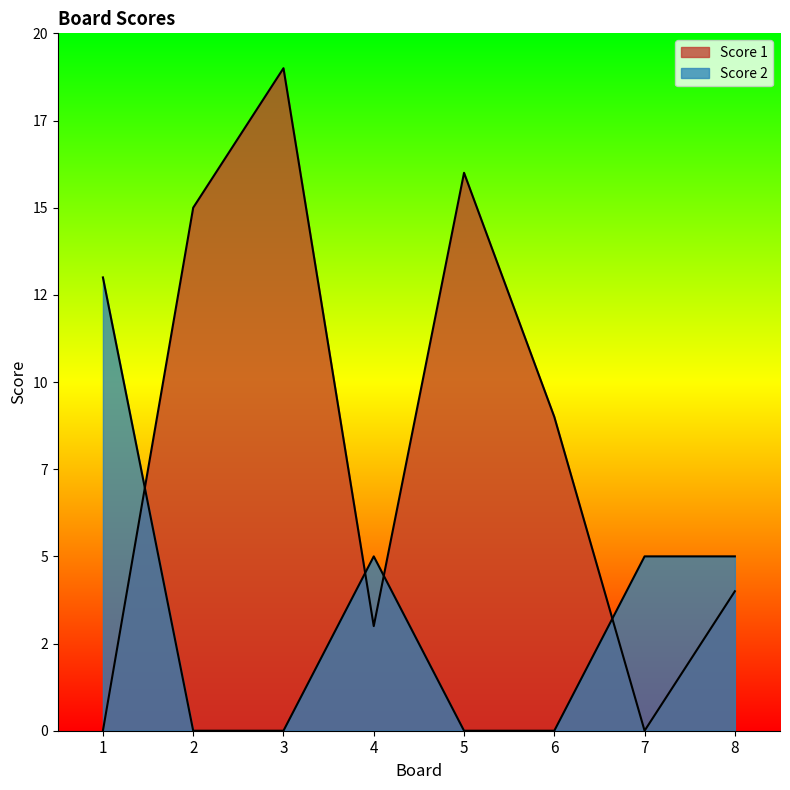

What is the difference between the Score 2 values at 4 and 3?

5